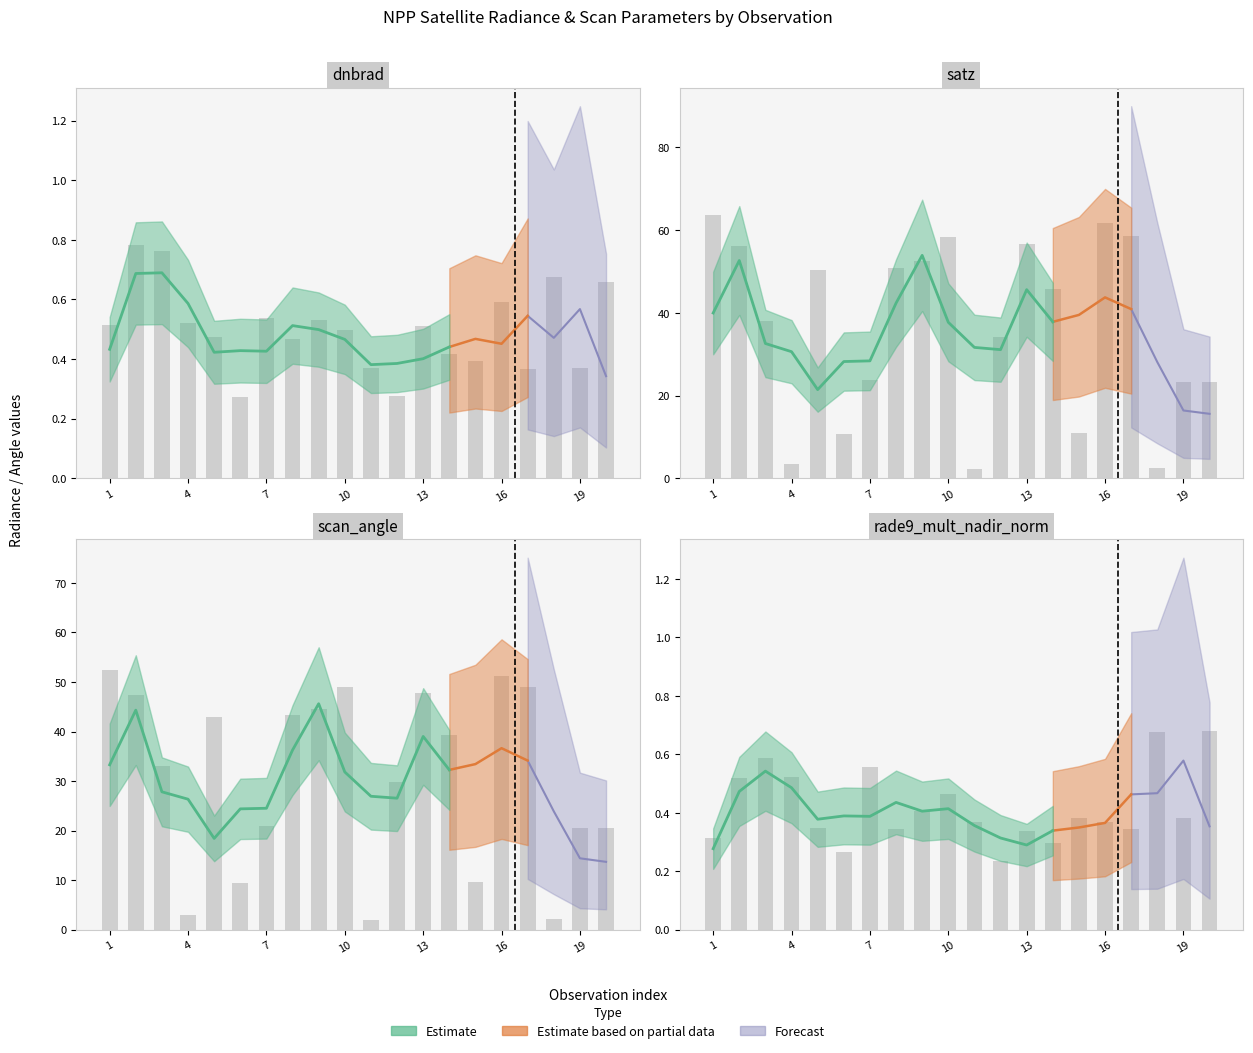

How many bars are there in each group?

4